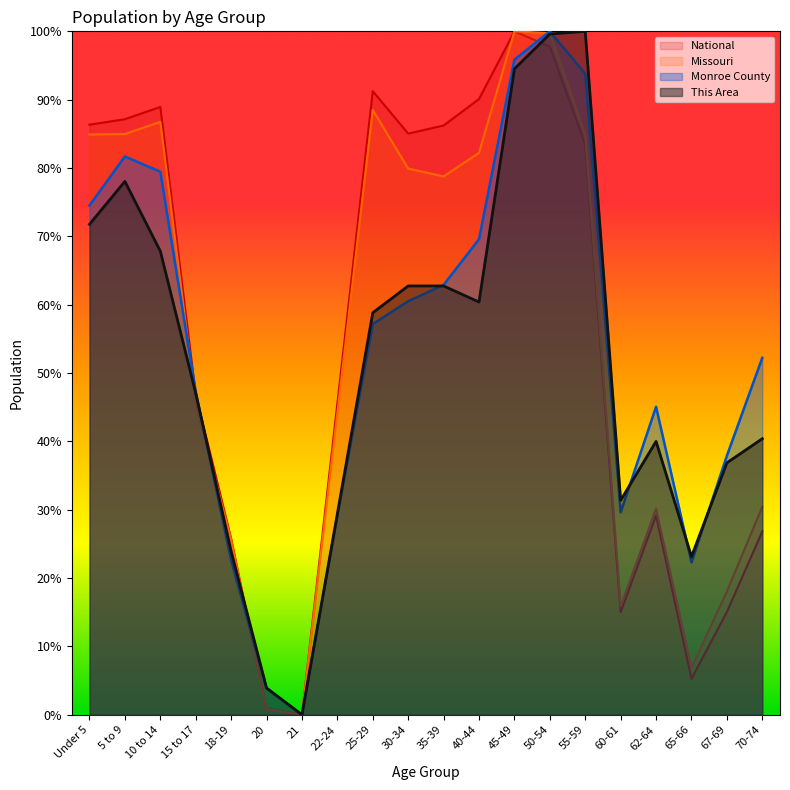

True or false: This Area has a value of 78.4 at 15 to 17.

False